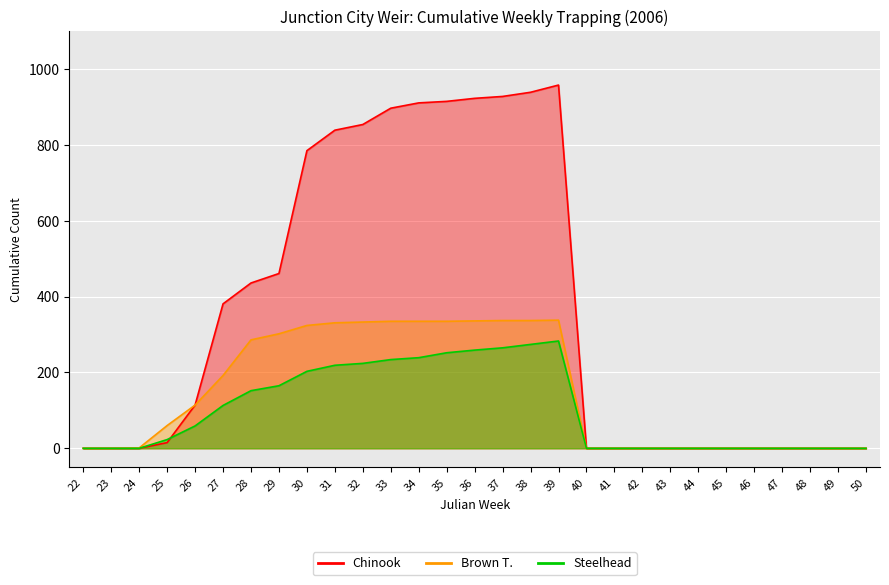

Is it true that Chinook equals 911 at 34?

True